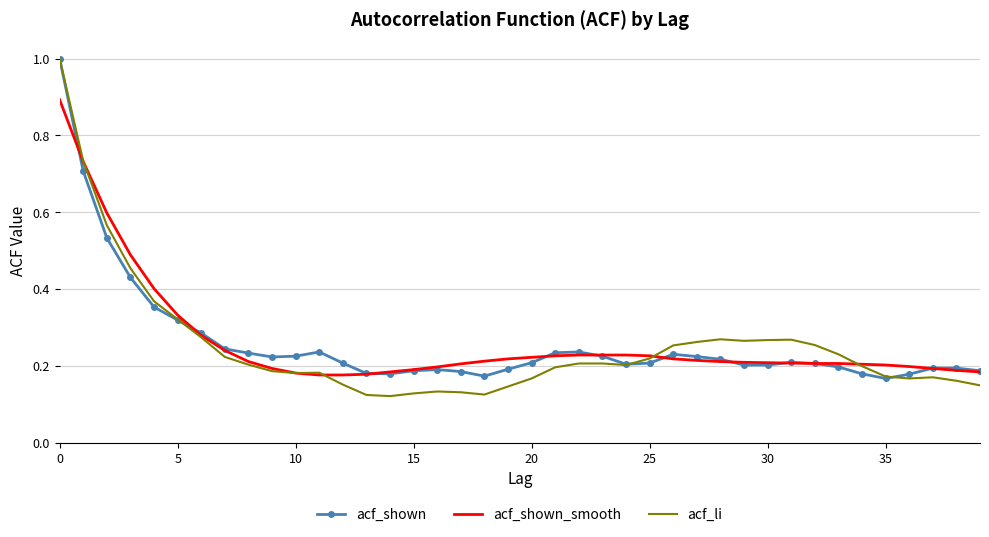

What is the greatest value displayed?

1.0